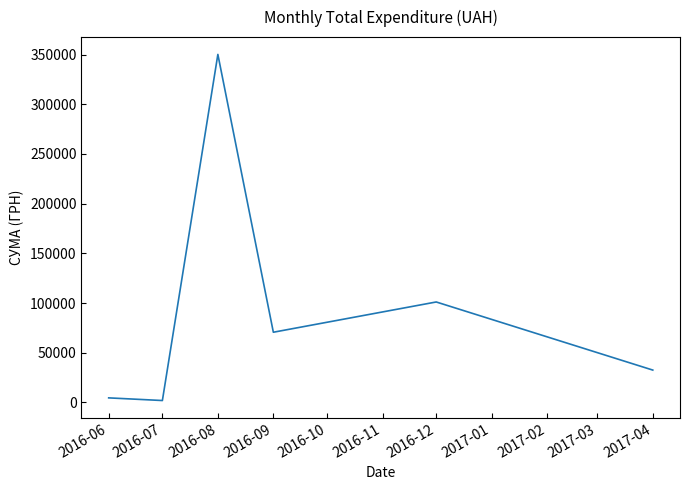

How many values are below 70596?

3